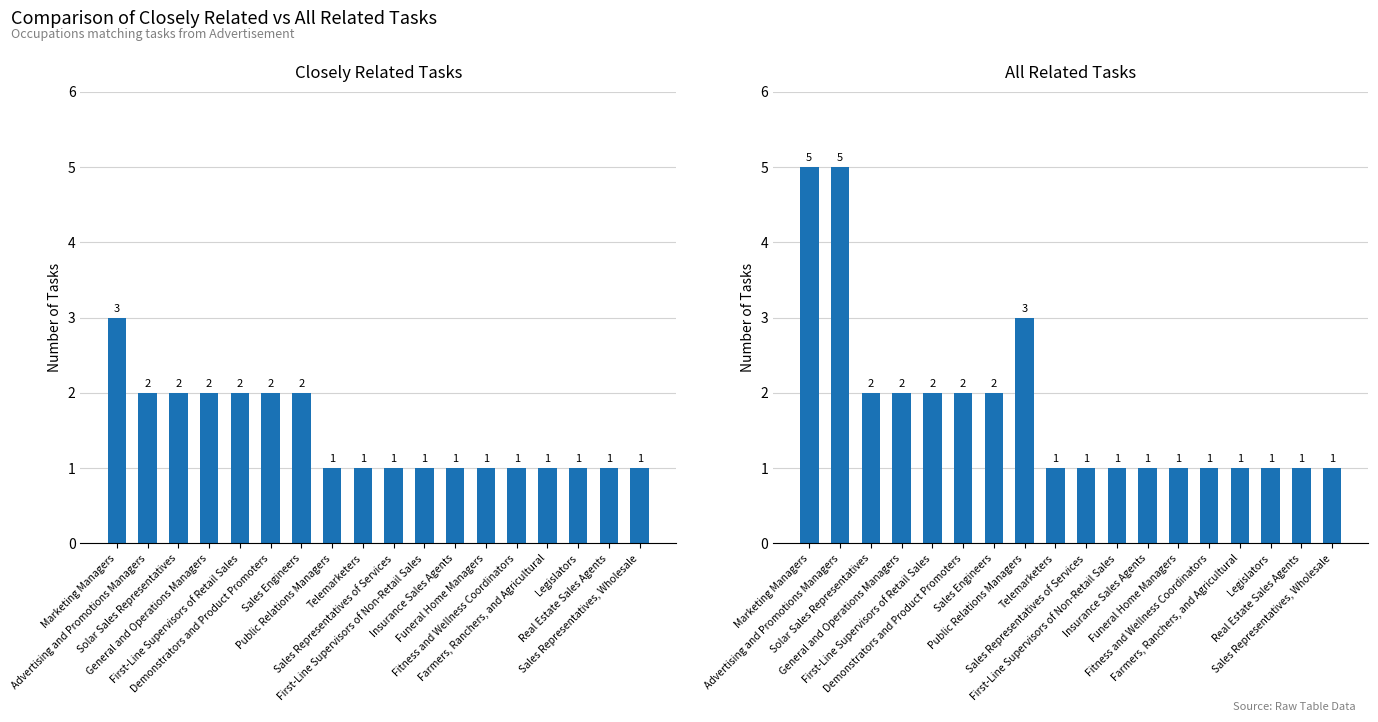

Between First-Line Supervisors of Retail Sales and Telemarketers, which is larger?

First-Line Supervisors of Retail Sales